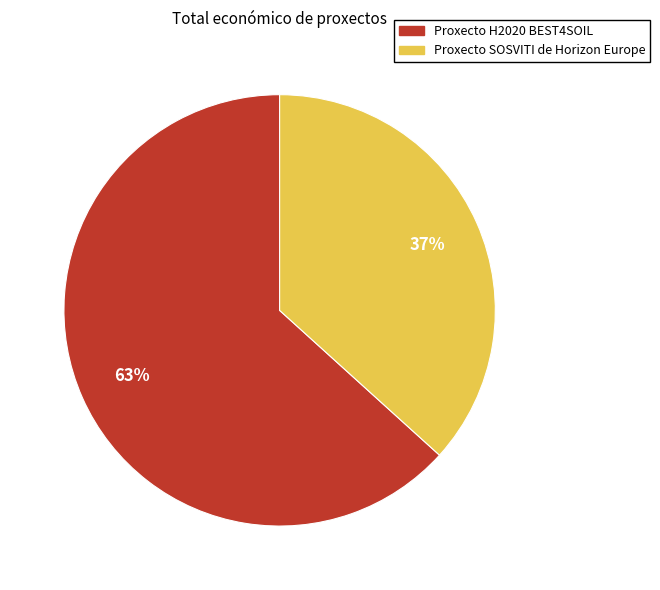

Is there a majority slice in this chart?

Yes